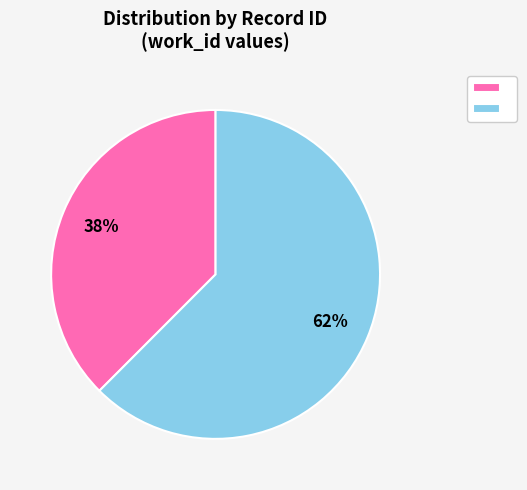

To the nearest percent, what is the average slice percentage?

50%